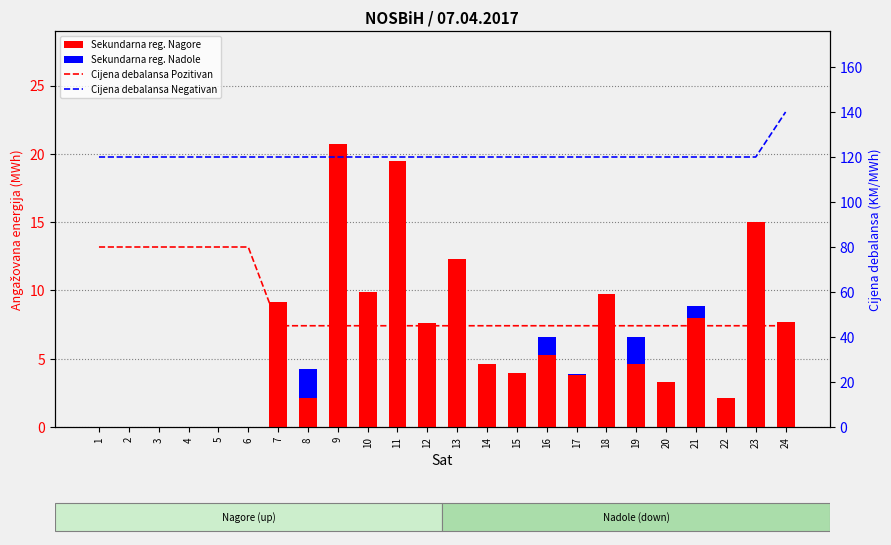

Which has a higher value, 9 or 19?

9